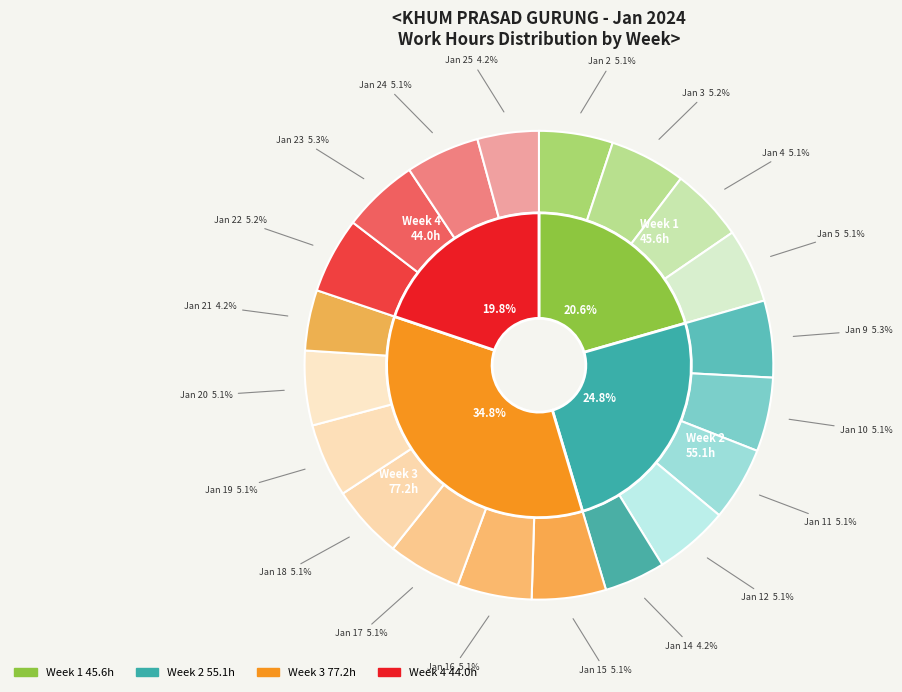

The 25-Thu slice represents 13% of the pie. True or false?

False